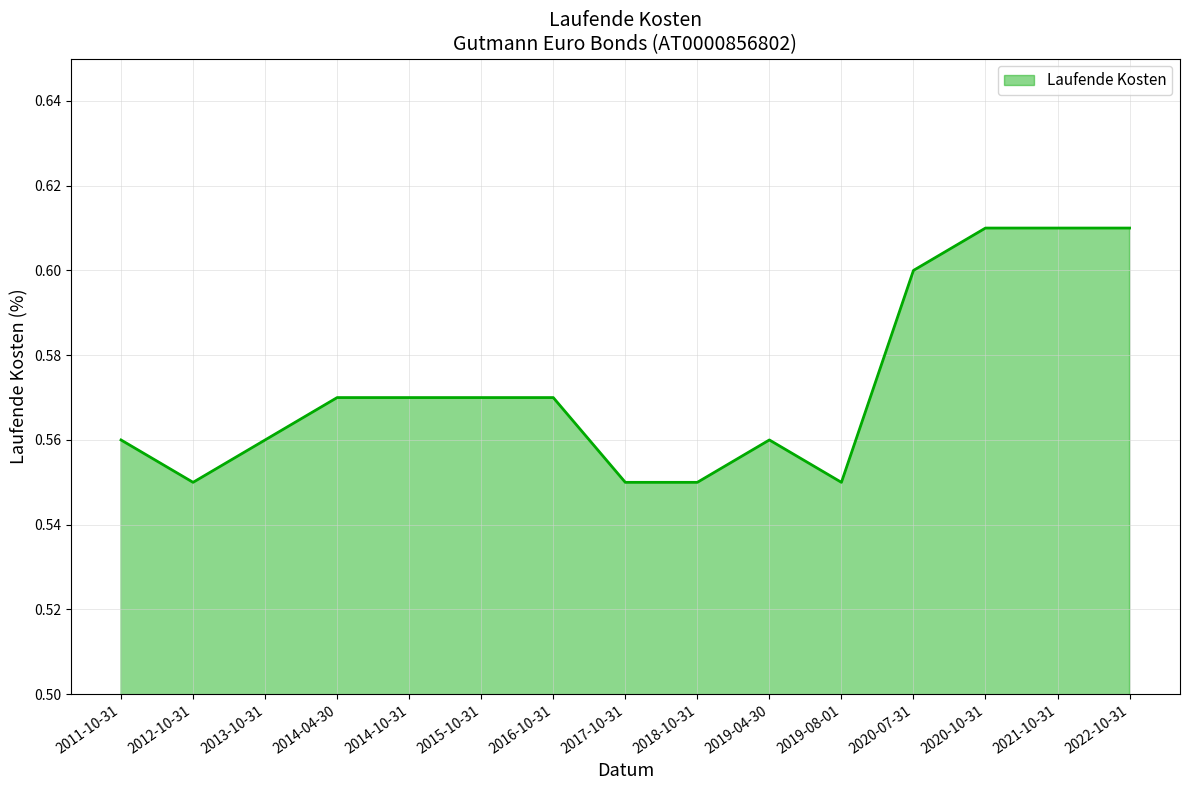

What position from the left is 2020-07-31?

12